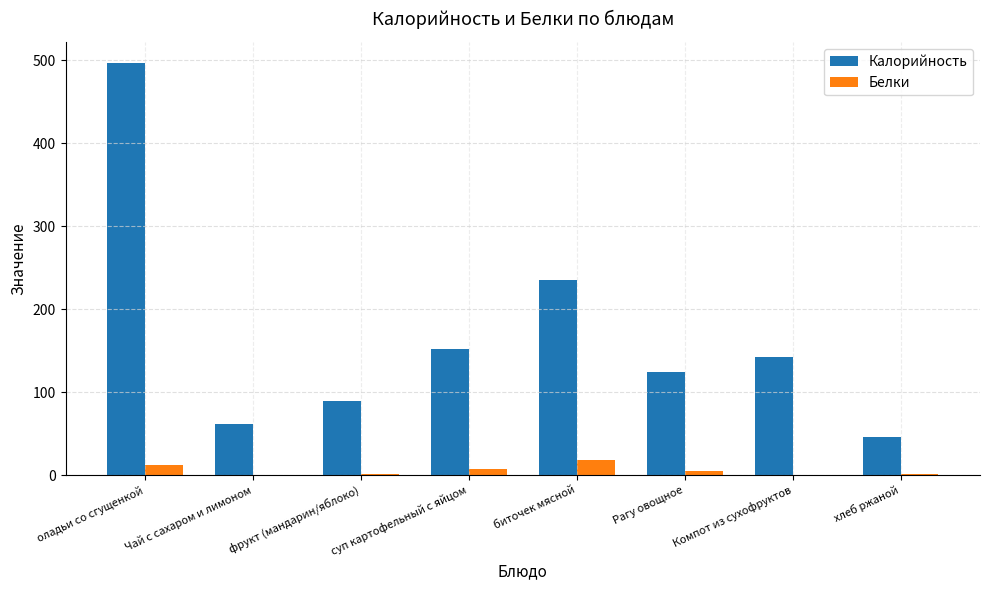

Read the Белки value at биточек мясной.

18.3